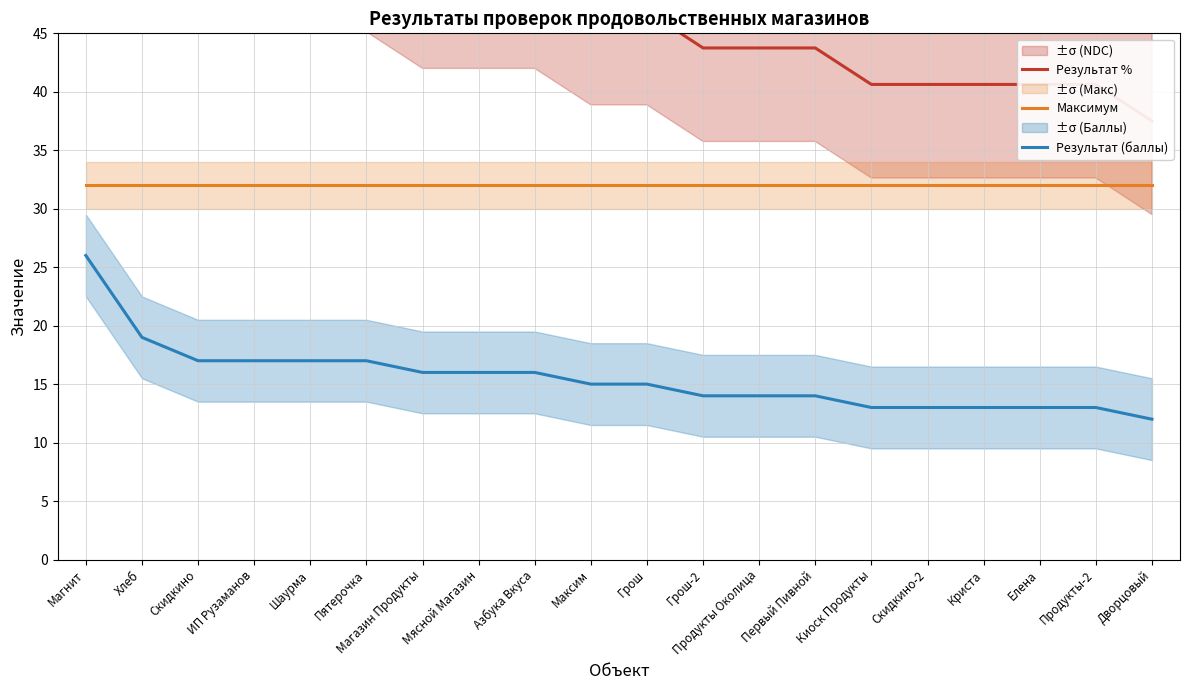

What are all the series names shown in the legend?

Результат %, Максимум, Результат (баллы)